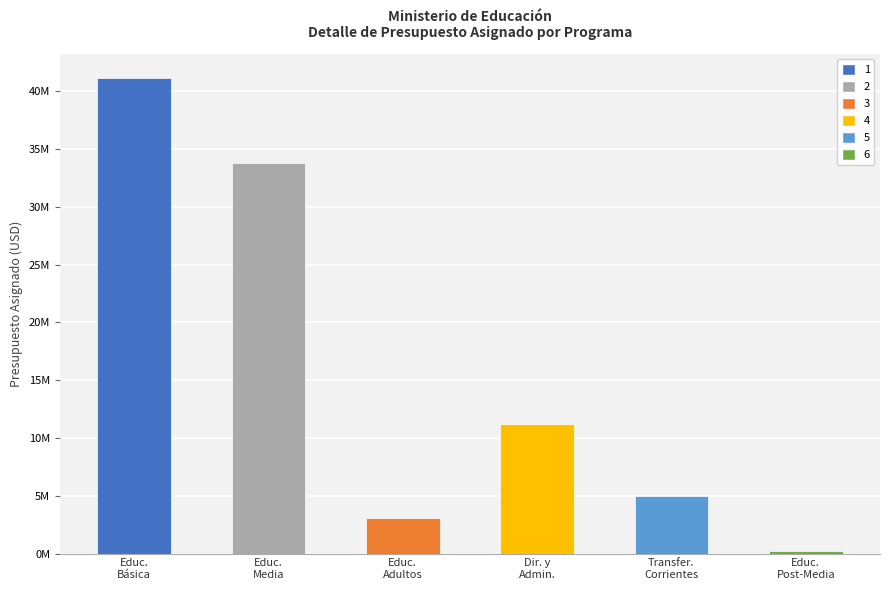

Are the bars grouped side by side (vs. stacked)?

No